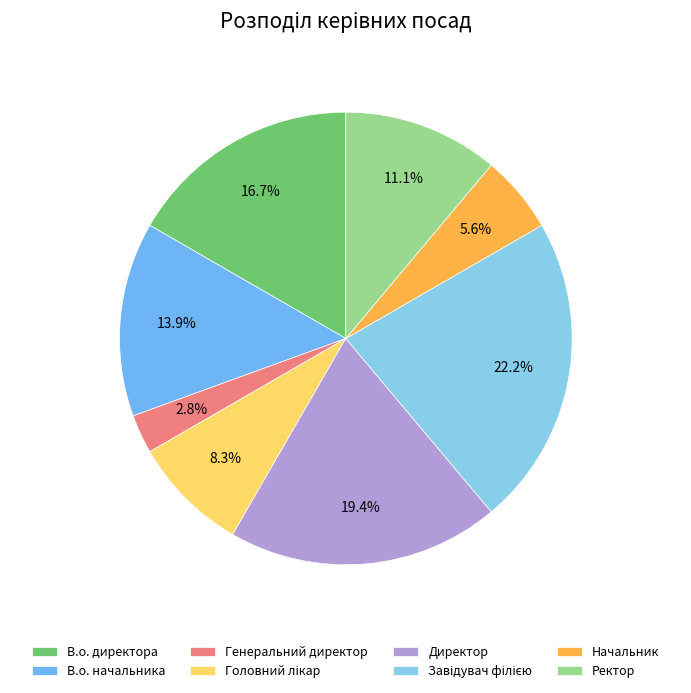

True or false: Директор accounts for 14% of the total.

False